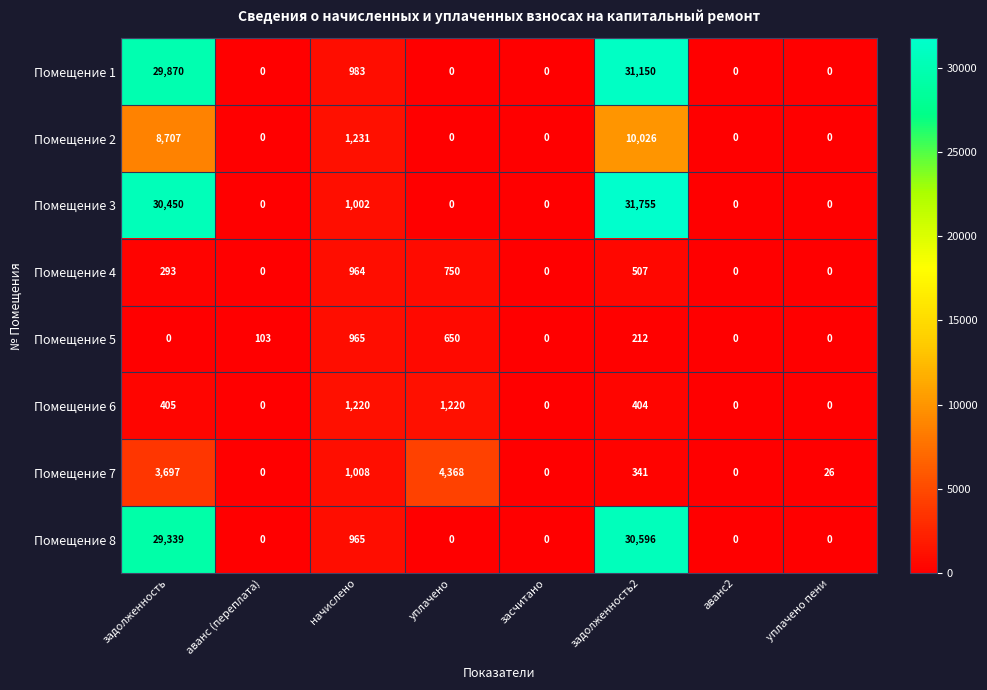

At how many categories does at least one series exceed 13970?

2